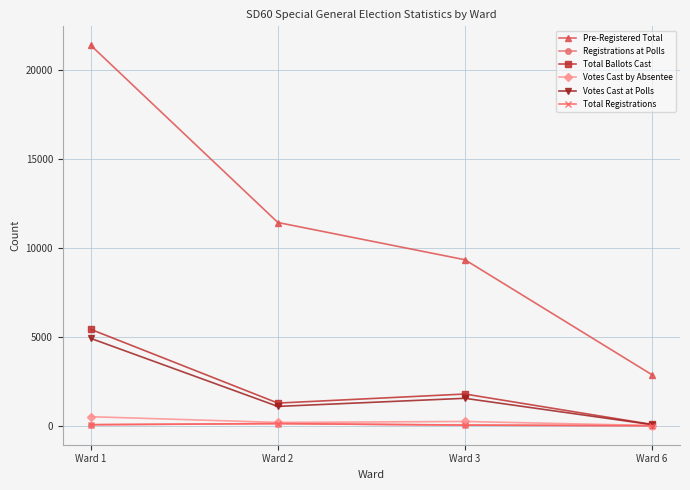

True or false: Total Ballots Cast has more than 2 points higher than both neighbors.

False